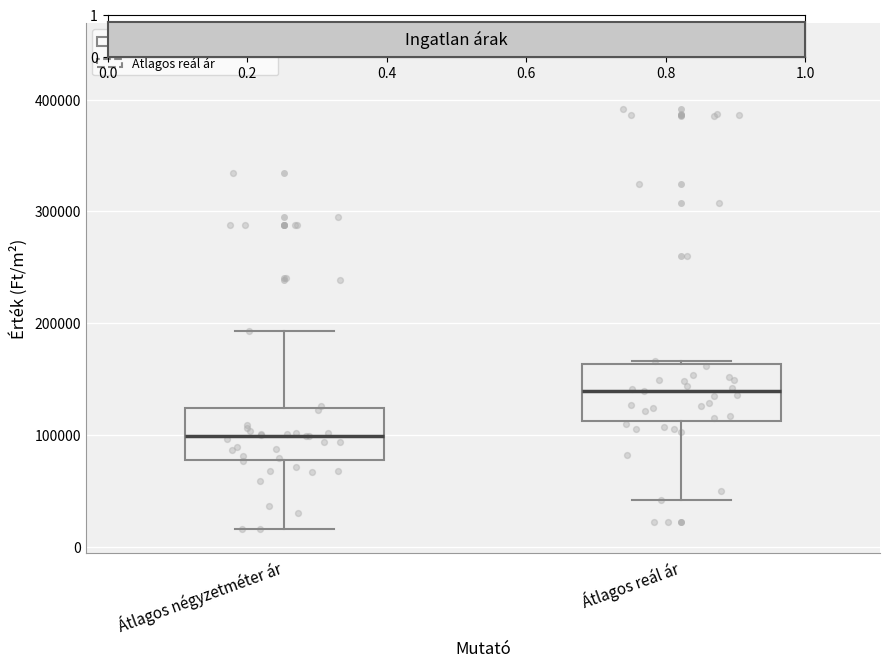

Where is the lower edge of the box for Átlagos négyzetméter ár on the y-axis? The values are not printed on the chart, so give them approximately, as read against the axis.

80000